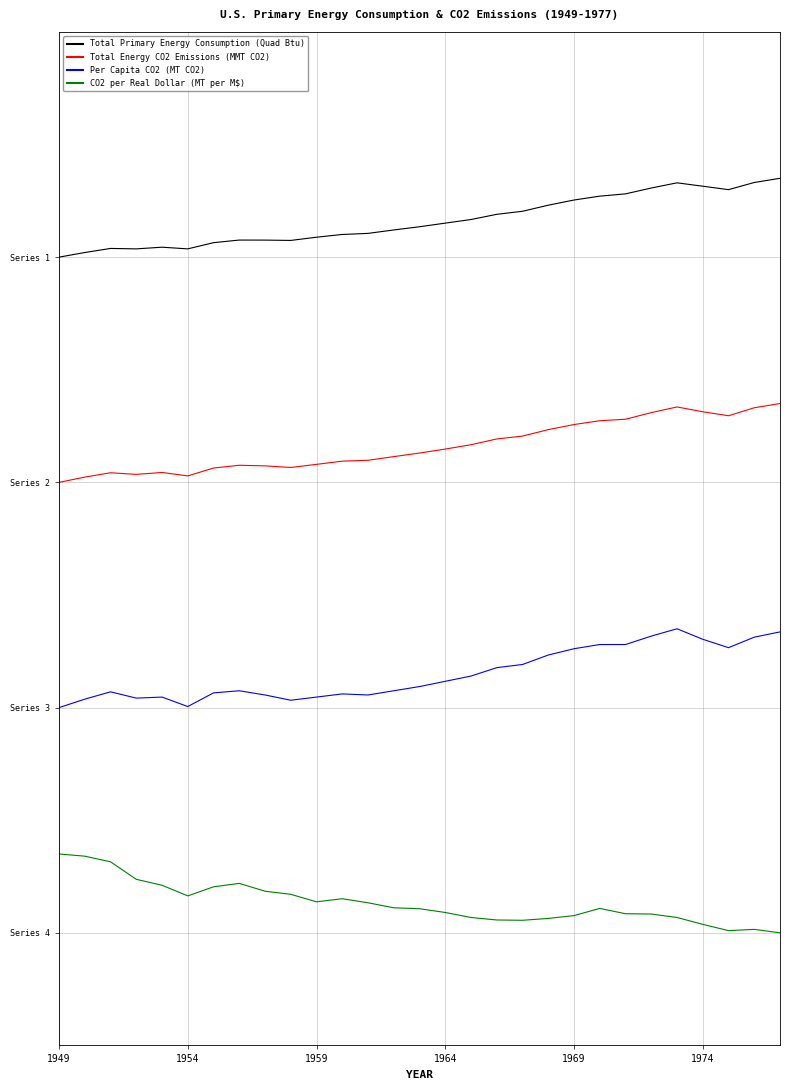

Is this an area chart (filled region under the line)?

No